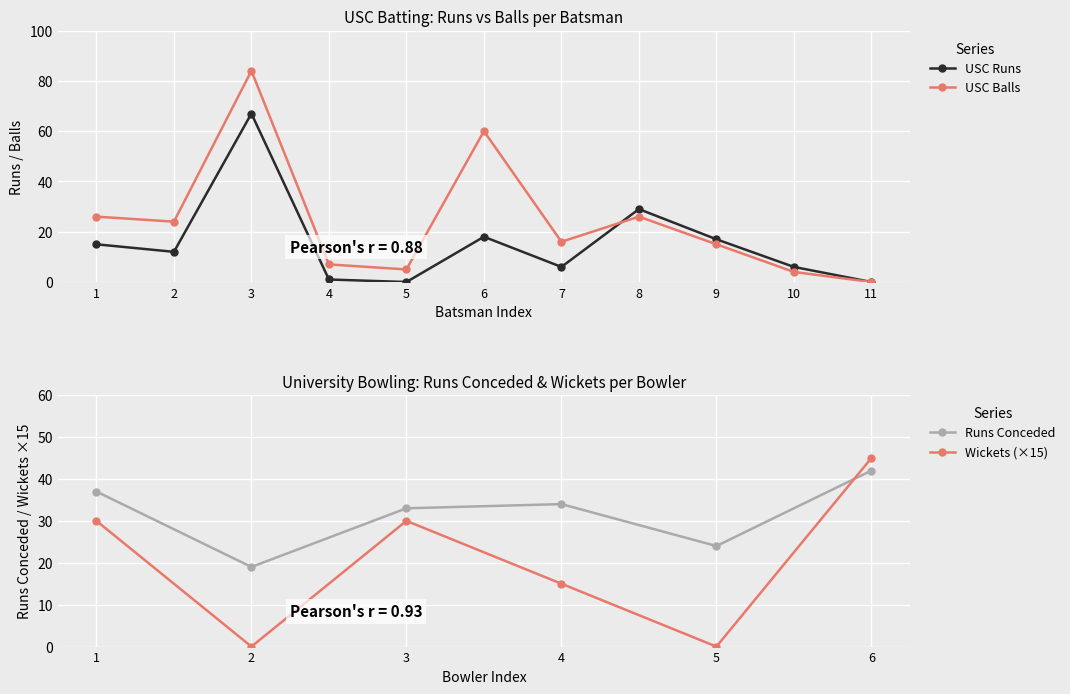

How many intersections are there between USC Runs and USC Balls?

1